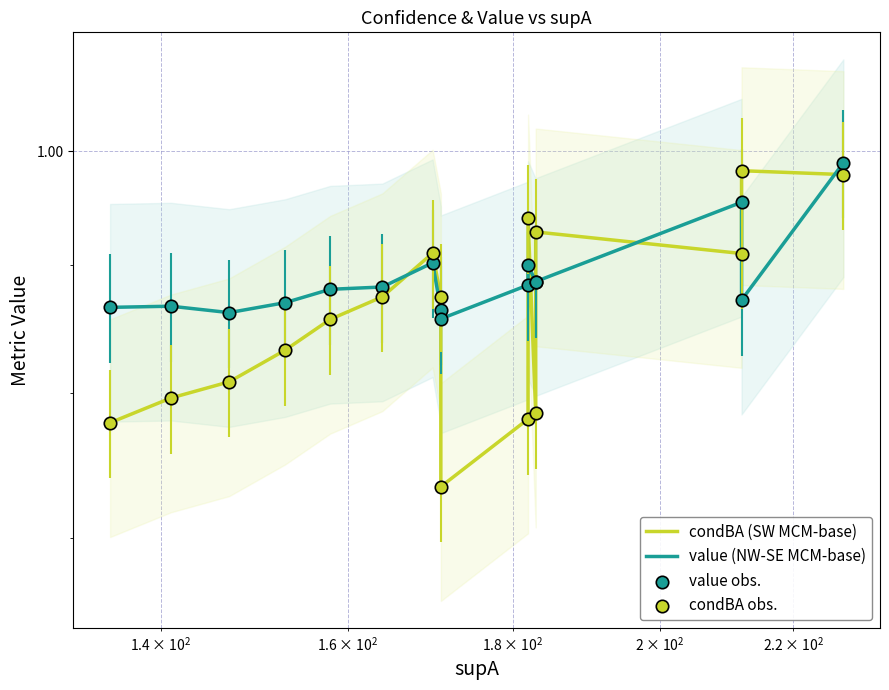

Which series has the widest spread of Y values?

condBA (SW MCM-base)